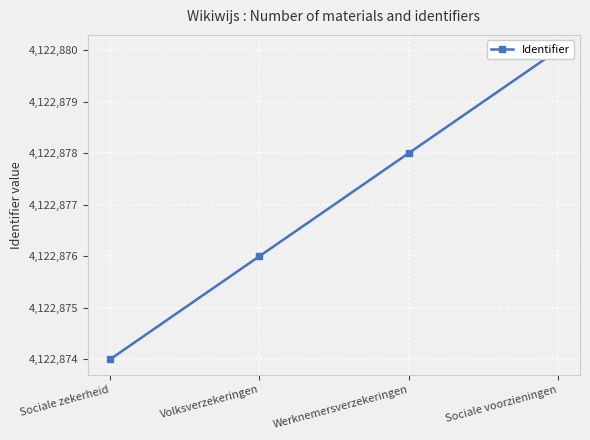

True or false: the data shows 1888377 at Sociale zekerheid.

False